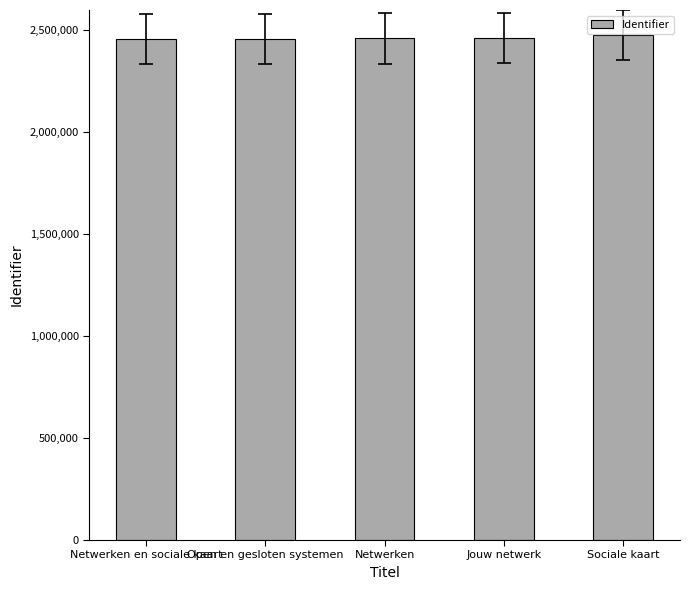

What value does the data have at Jouw netwerk?

2462756